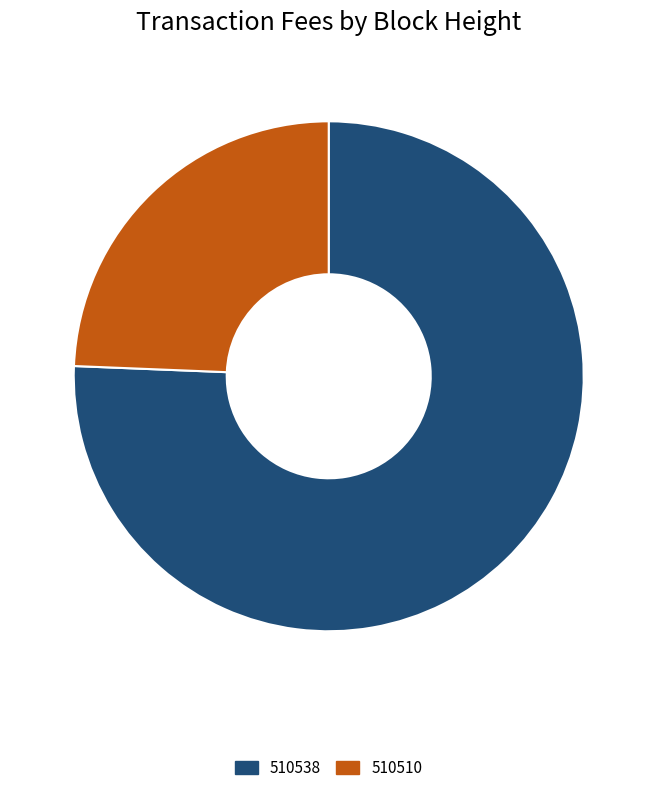

Count the number of slices in the pie.

2